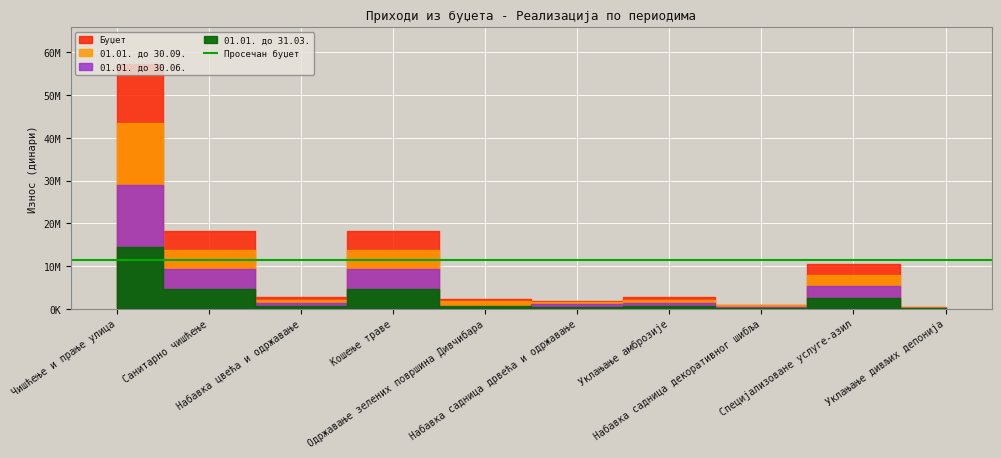

Which series has the largest total across all categories?

Буџет